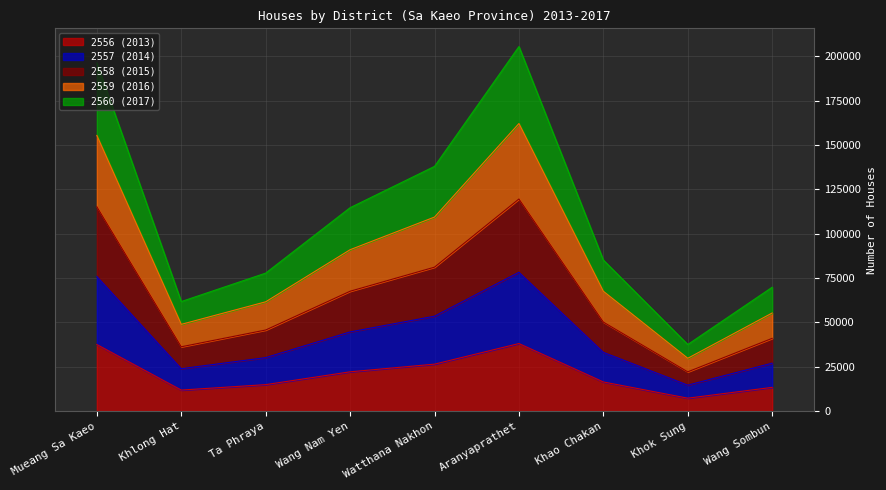

Which series has the widest spread of values?

2557 (2014)